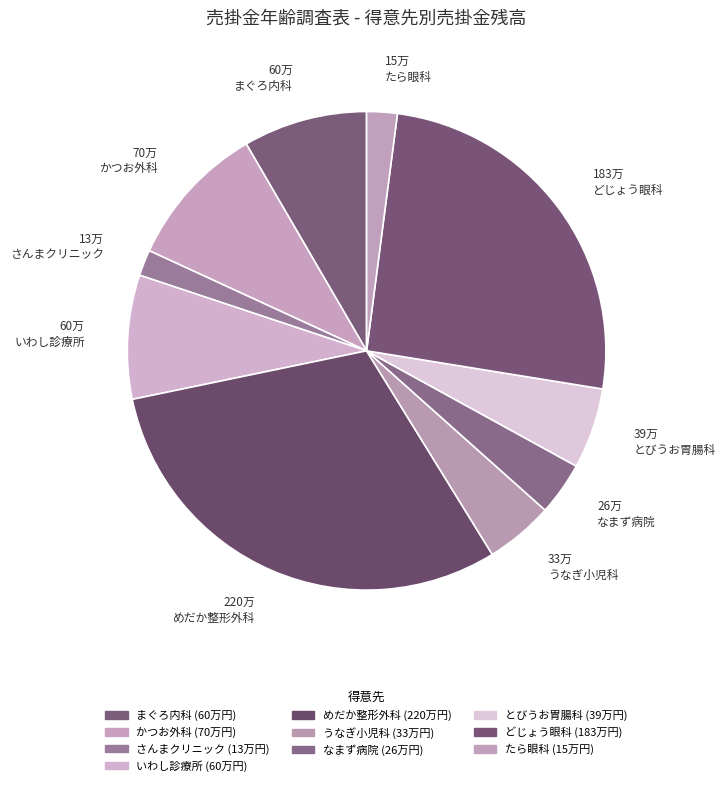

How many segments does this pie chart have?

10